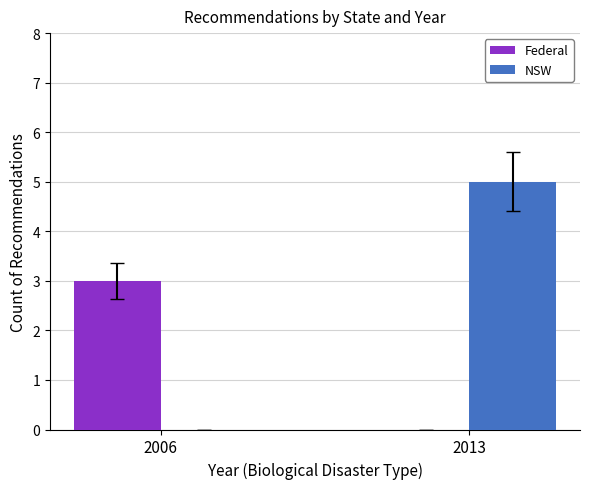

How many values in Federal are above zero?

1